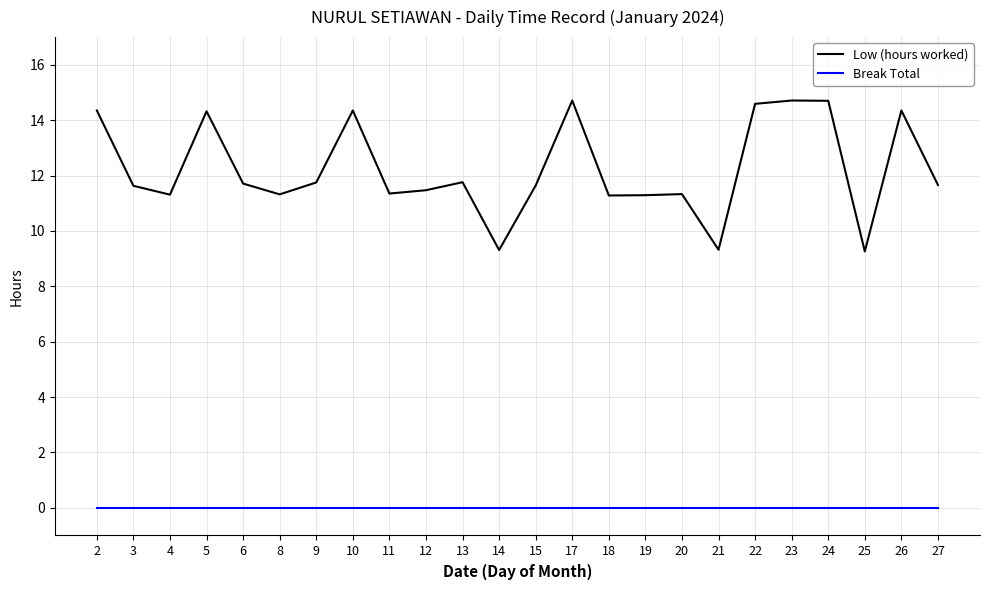

At which label does Low (hours worked) first exceed 11?

2